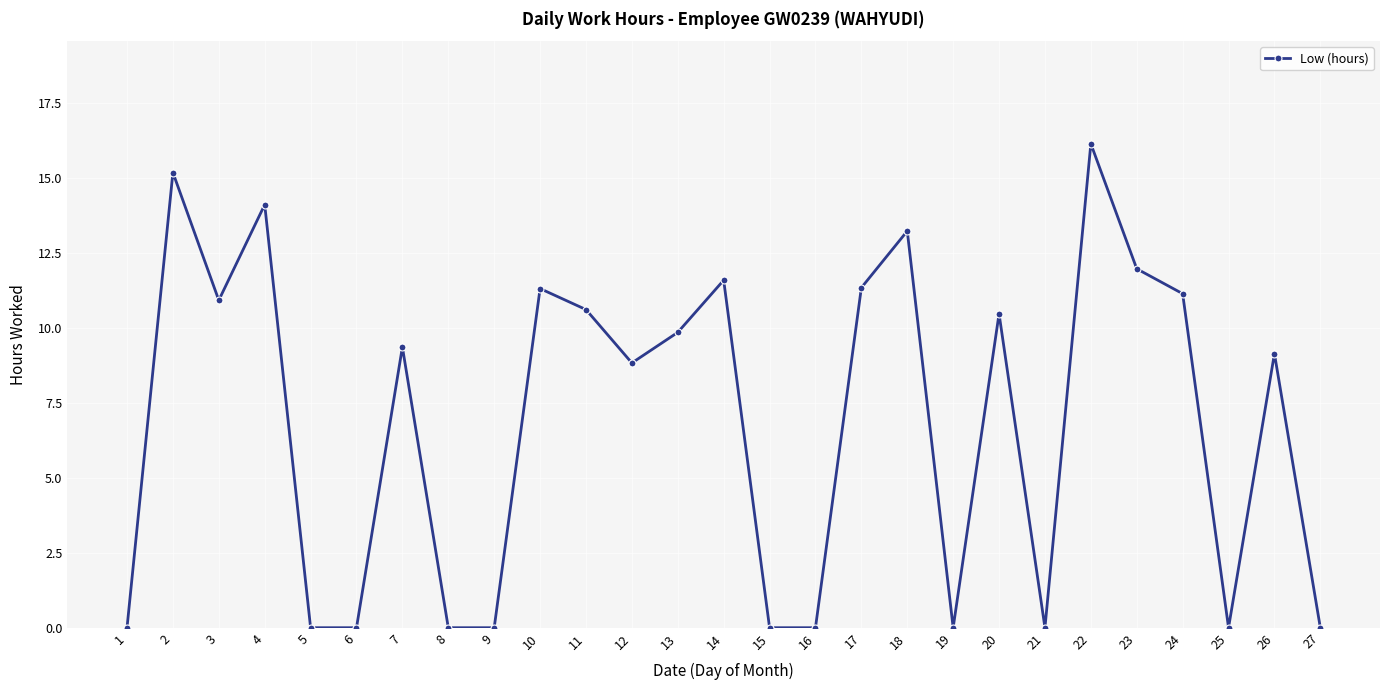

What is the maximum value shown in the chart?

16.1